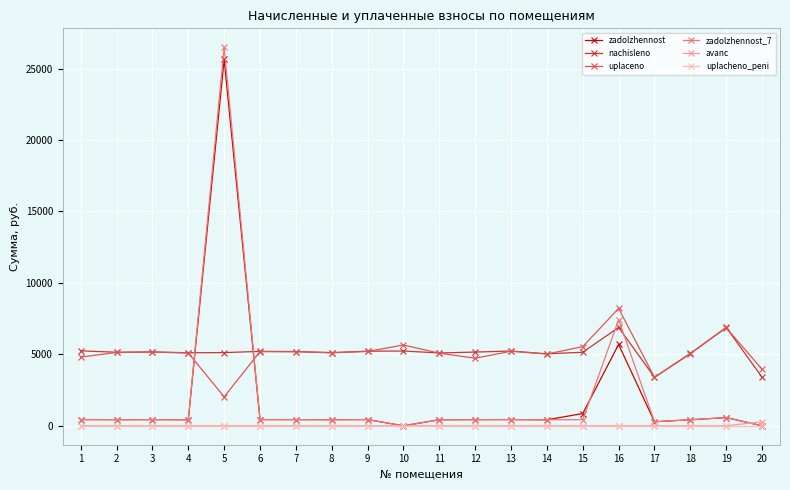

What is the greatest value displayed?

26486.2